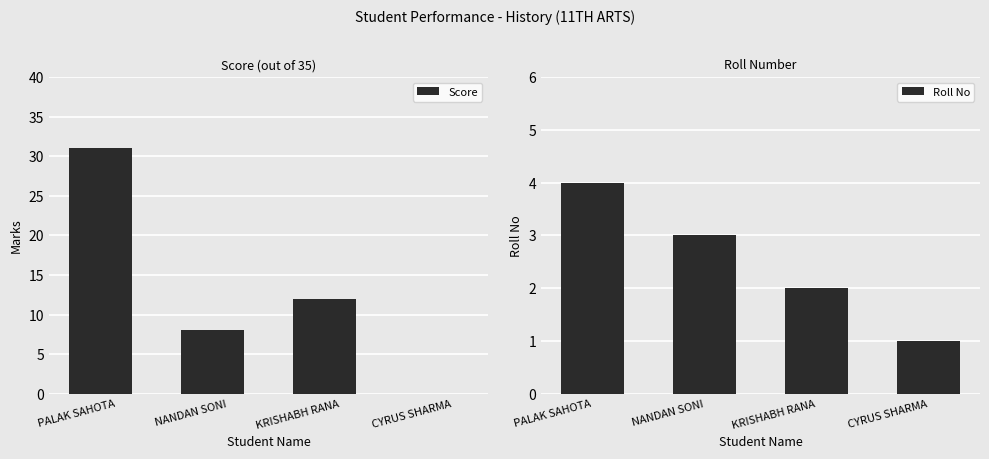

List the labels in order of Score value, largest first.

PALAK SAHOTA, KRISHABH RANA, NANDAN SONI, CYRUS SHARMA